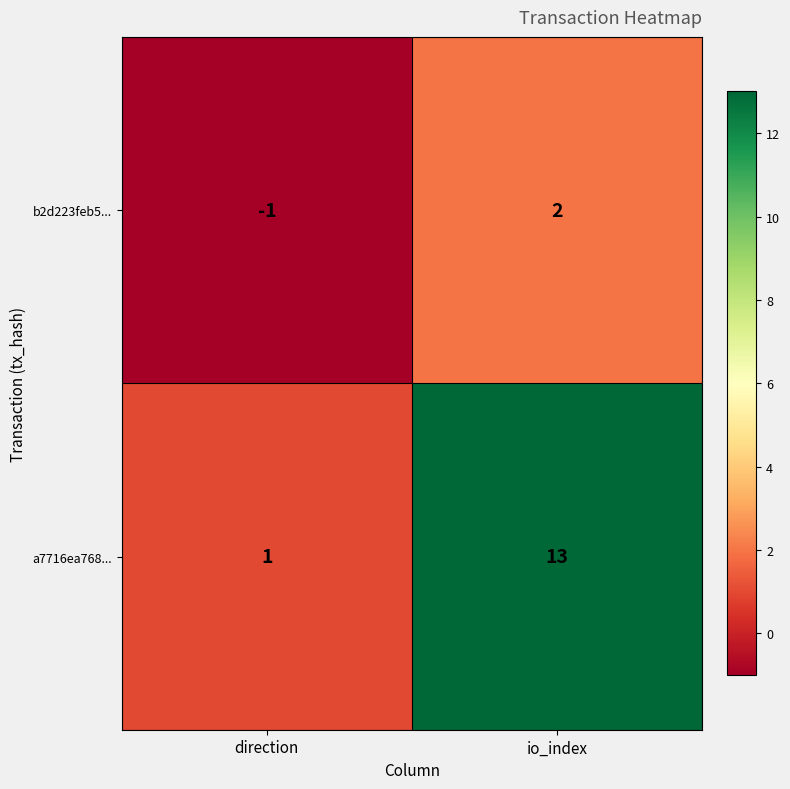

What is the difference between the highest and lowest values at direction?

2